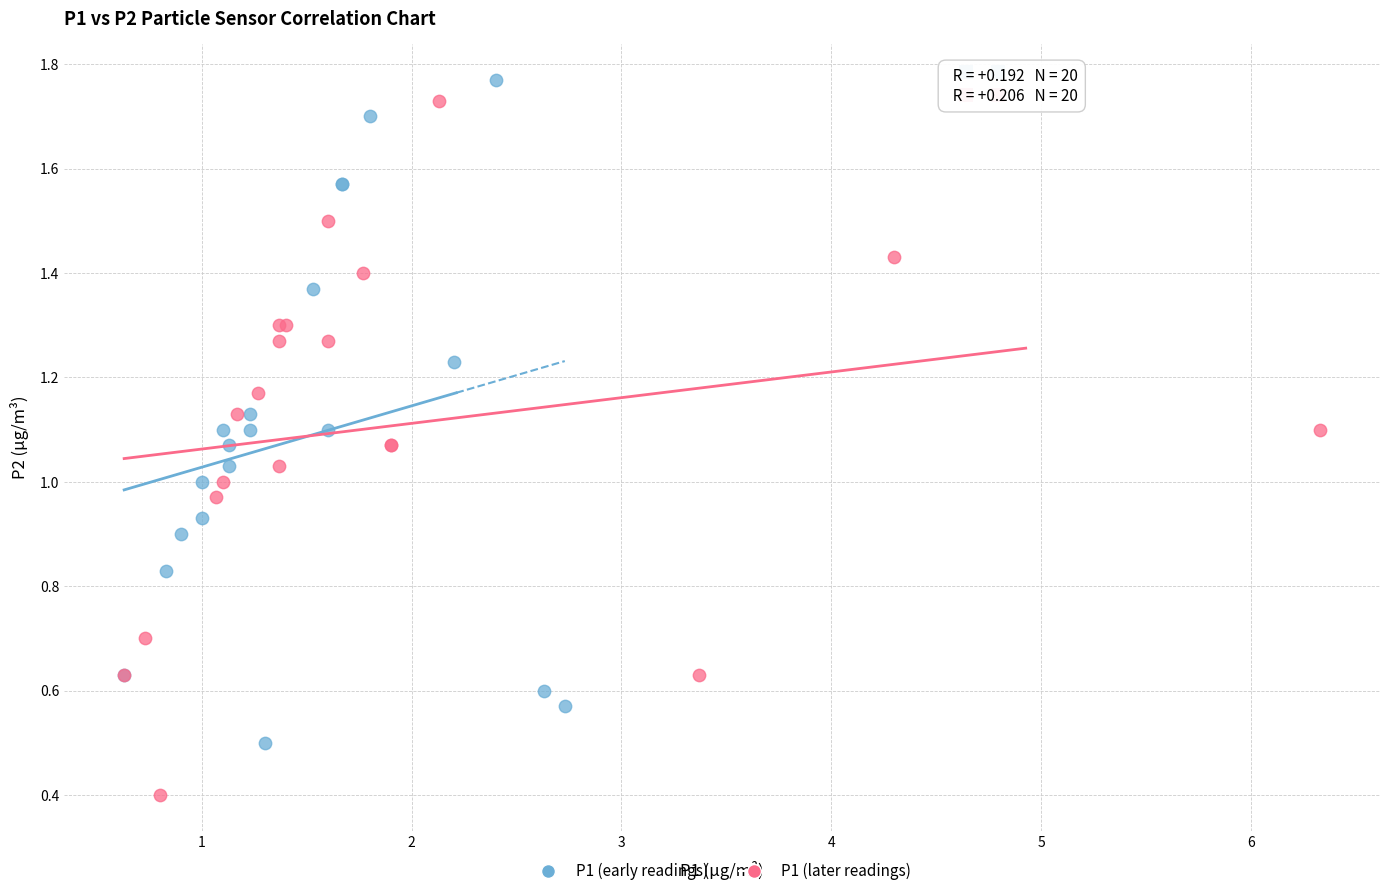

Which series reaches the maximum Y coordinate?

P1 (early readings)